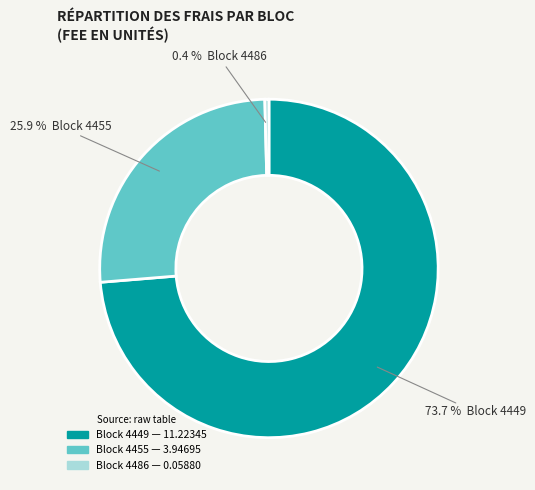

Does any single category account for the majority?

Yes